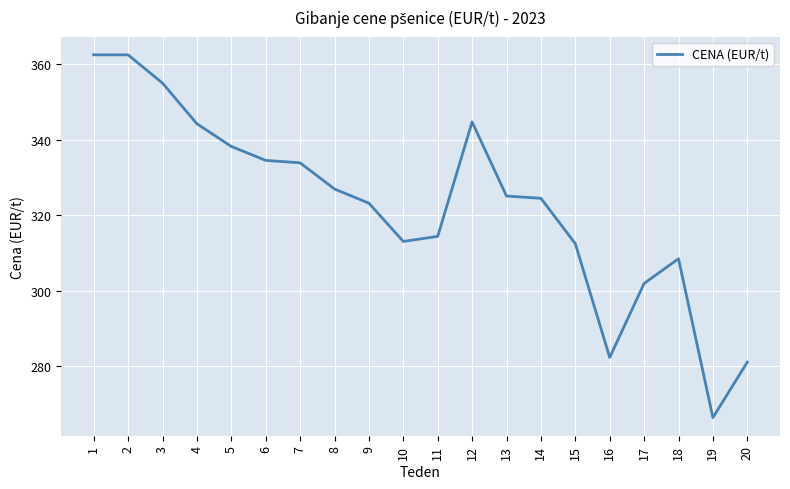

What is the difference between the maximum and minimum values?

96.2